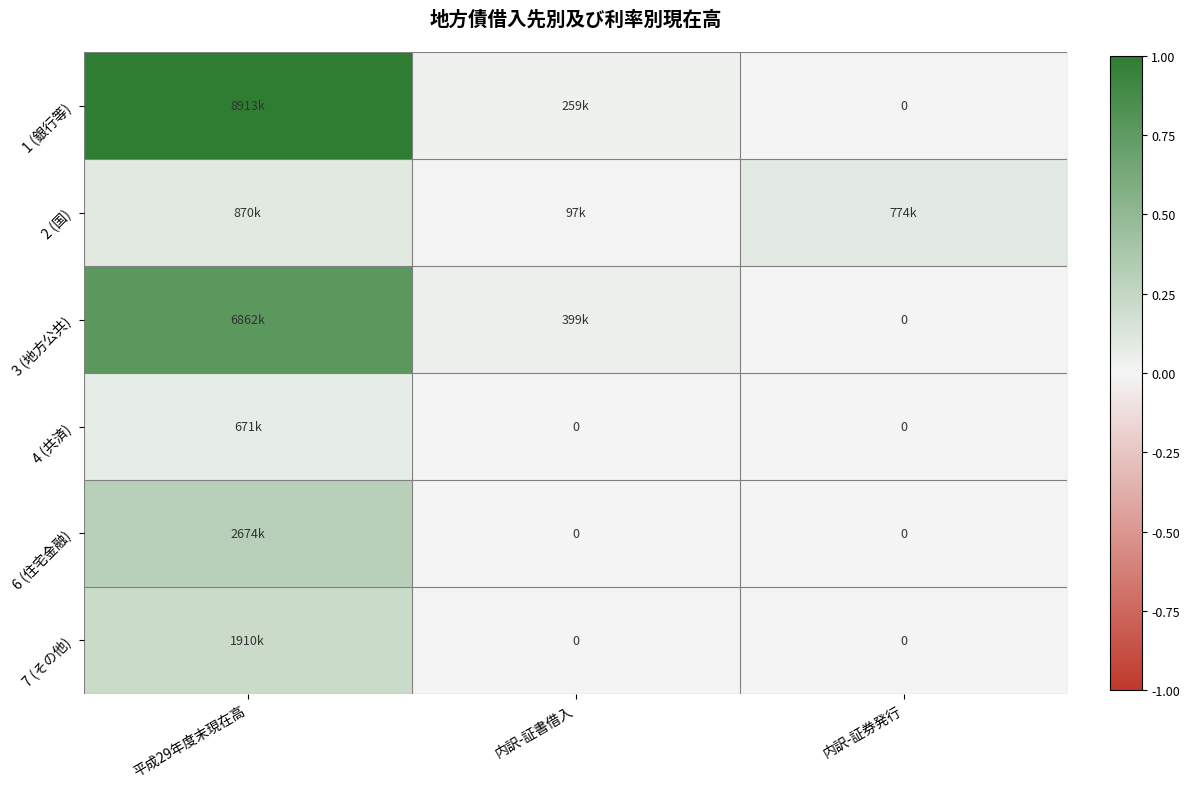

What is the greatest value displayed?

1.0